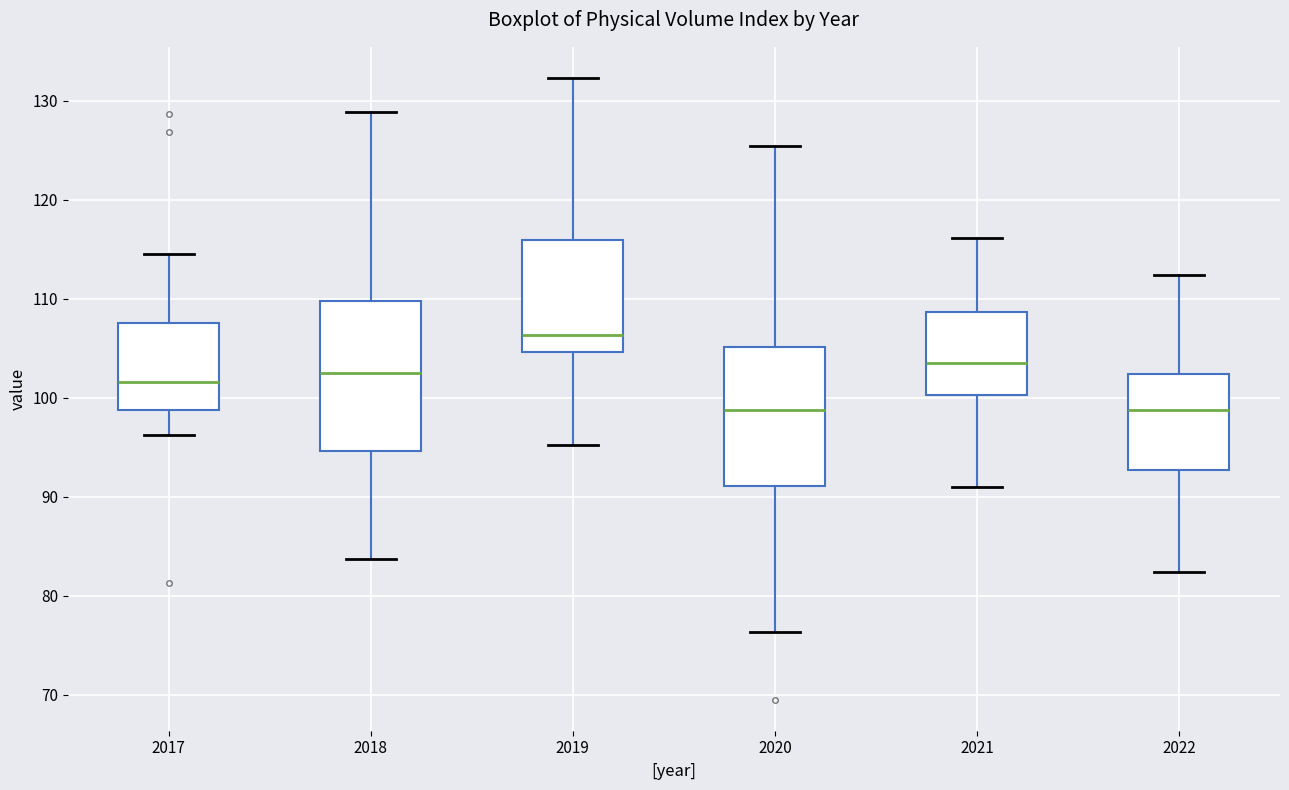

Comparing the boxes themselves (not the whiskers), which one is the tallest?

2018